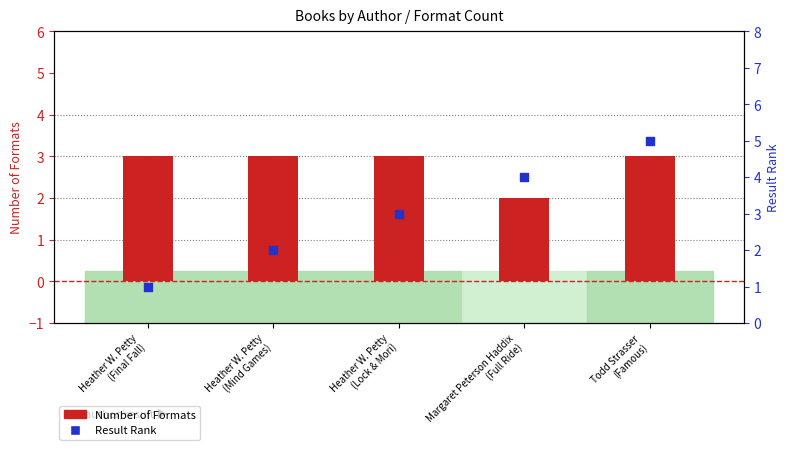

At how many categories does at least one series exceed 3?

2